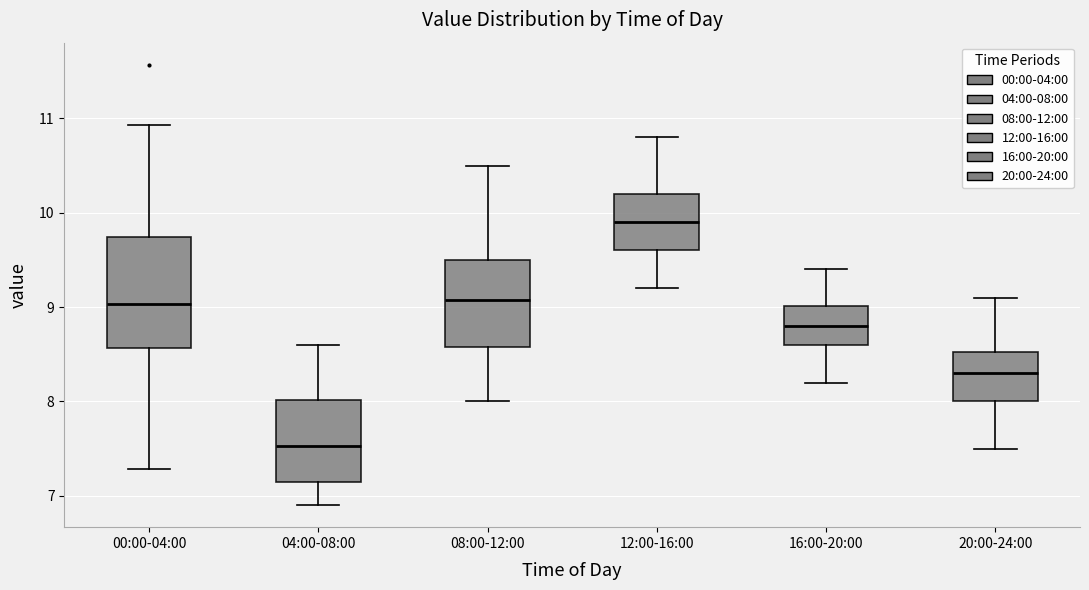

Which box has the highest median line?

12:00-16:00